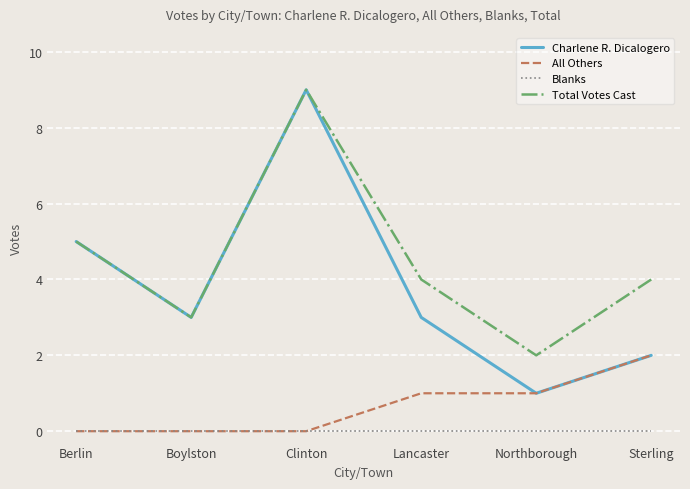

True or false: Total Votes Cast and Blanks cross at least once.

False